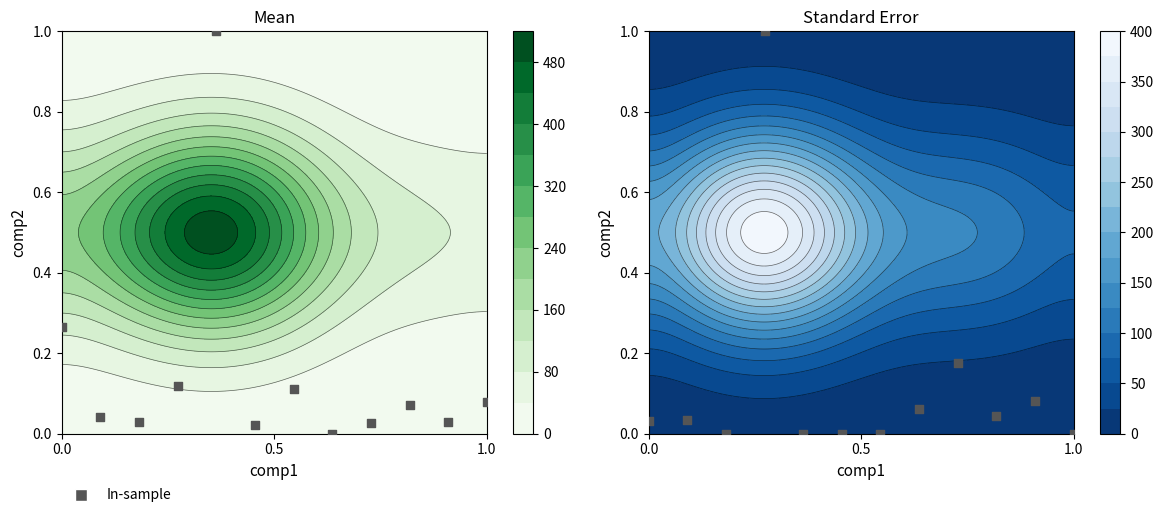

How many values are above zero?

7